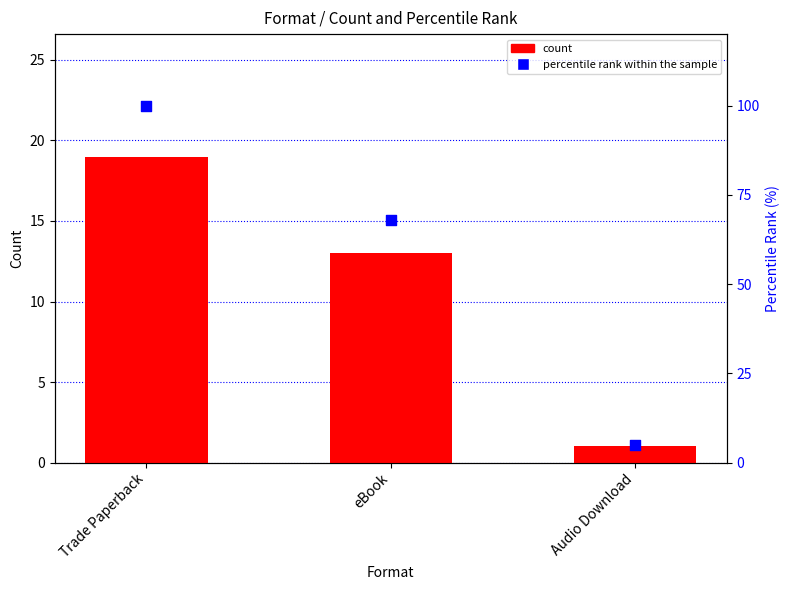

Which series has the largest Y range (max minus min)?

percentile rank within the sample